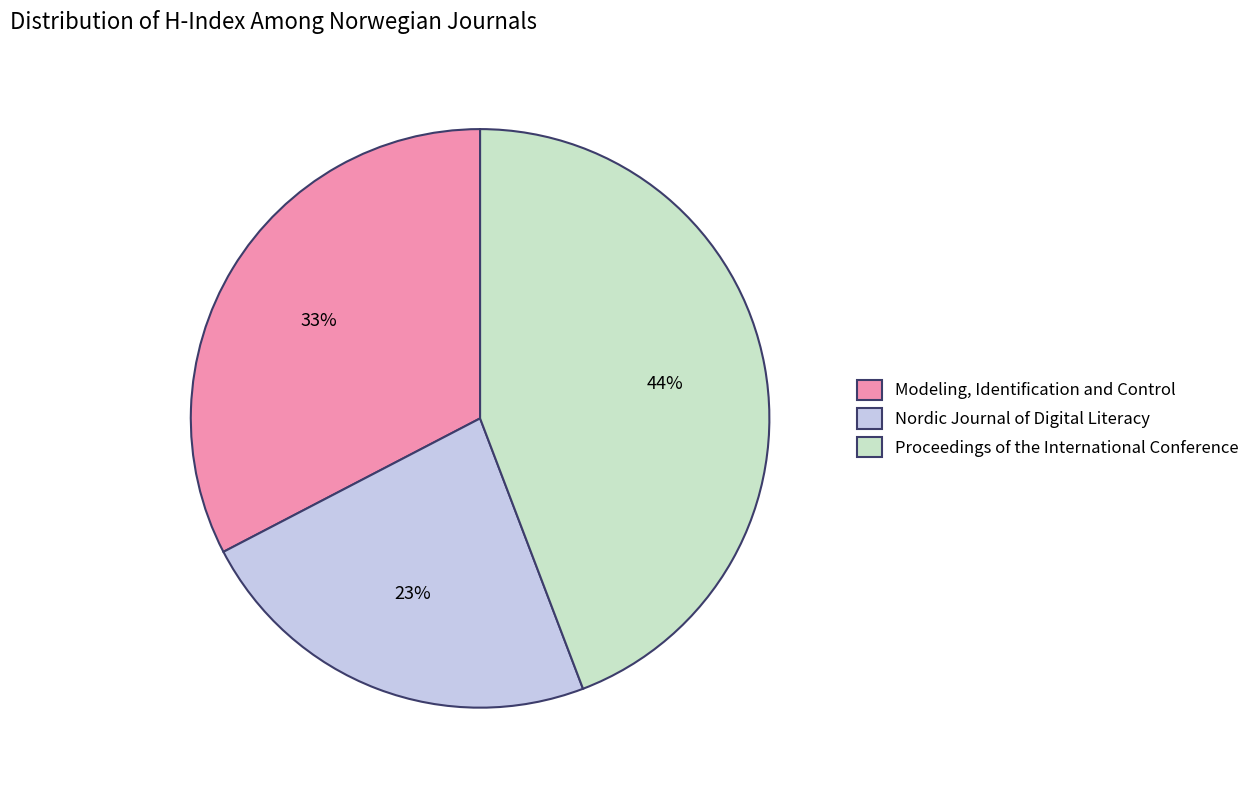

How many slices are in this pie chart?

3